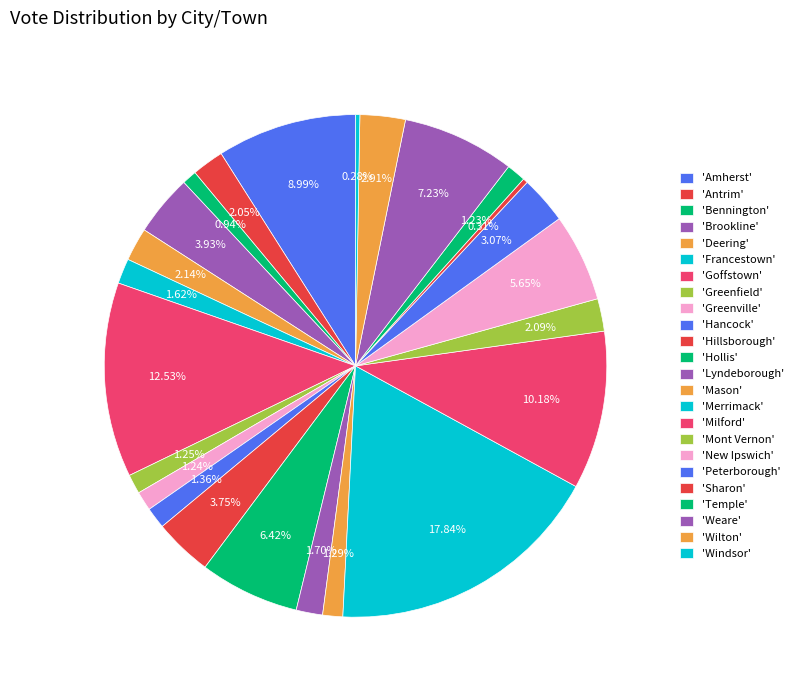

Rank the categories by value from lowest to highest.

Windsor, Sharon, Bennington, Temple, Greenville, Greenfield, Mason, Hancock, Francestown, Lyndeborough, Antrim, Mont Vernon, Deering, Wilton, Peterborough, Hillsborough, Brookline, New Ipswich, Hollis, Weare, Amherst, Milford, Goffstown, Merrimack